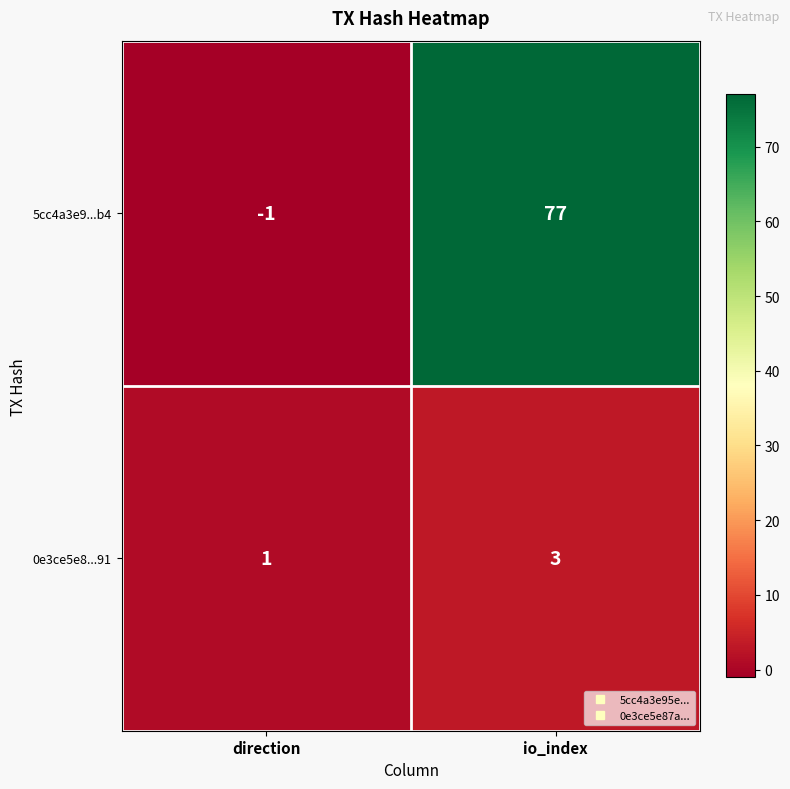

At which category is the sum across all series the highest?

io_index